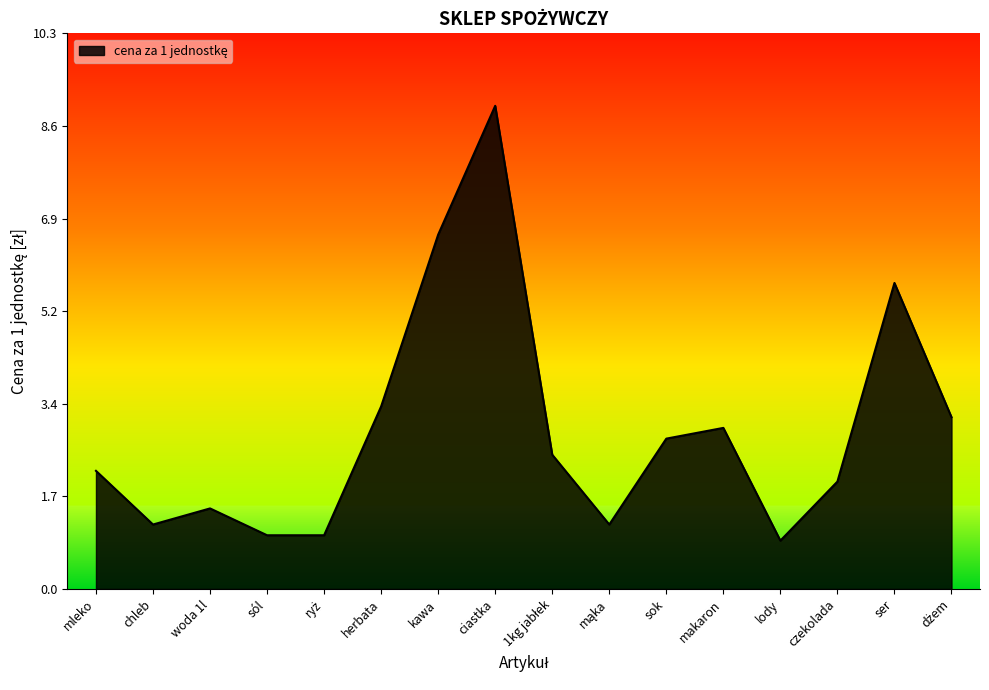

The chart shows a value of 1.6 at lody. True or false?

False